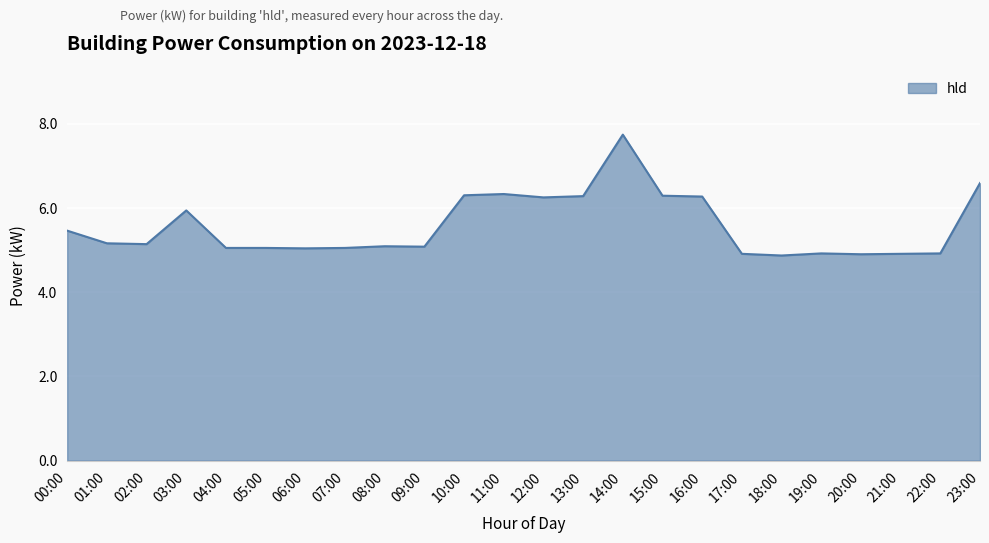

What position from the left is 12:00?

13